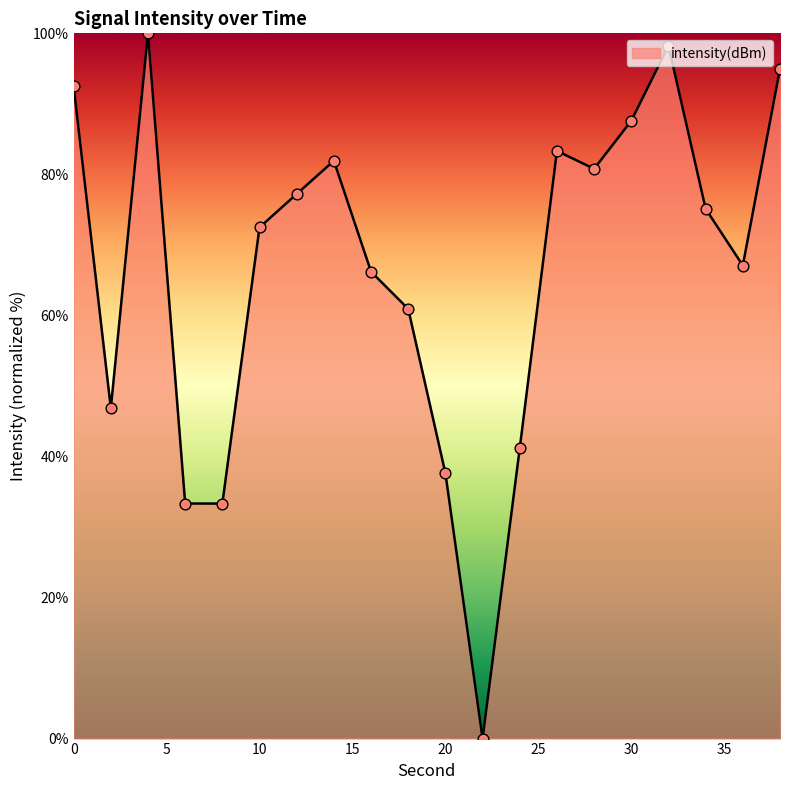

What is the maximum value shown in the chart?

100.0